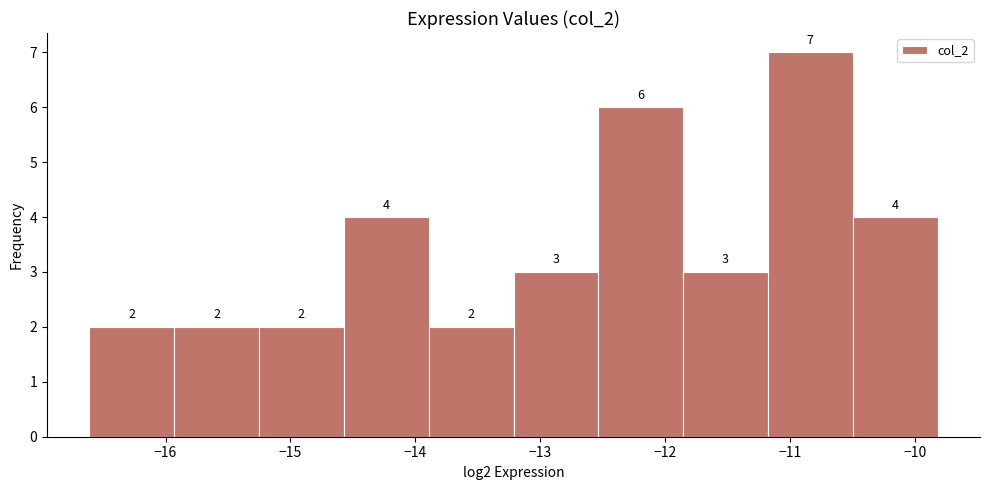

Reading left to right, list every bar in this chart as the range it spans on the x-axis followed by its height. The bar edges are not printed on the chart, so give them approximately, as read against the axis.

-16.6 to -15.9: 2
-15.9 to -15.3: 2
-15.3 to -14.6: 2
-14.6 to -13.9: 4
-13.9 to -13.2: 2
-13.2 to -12.5: 3
-12.5 to -11.9: 6
-11.9 to -11.2: 3
-11.2 to -10.5: 7
-10.5 to -9.8: 4